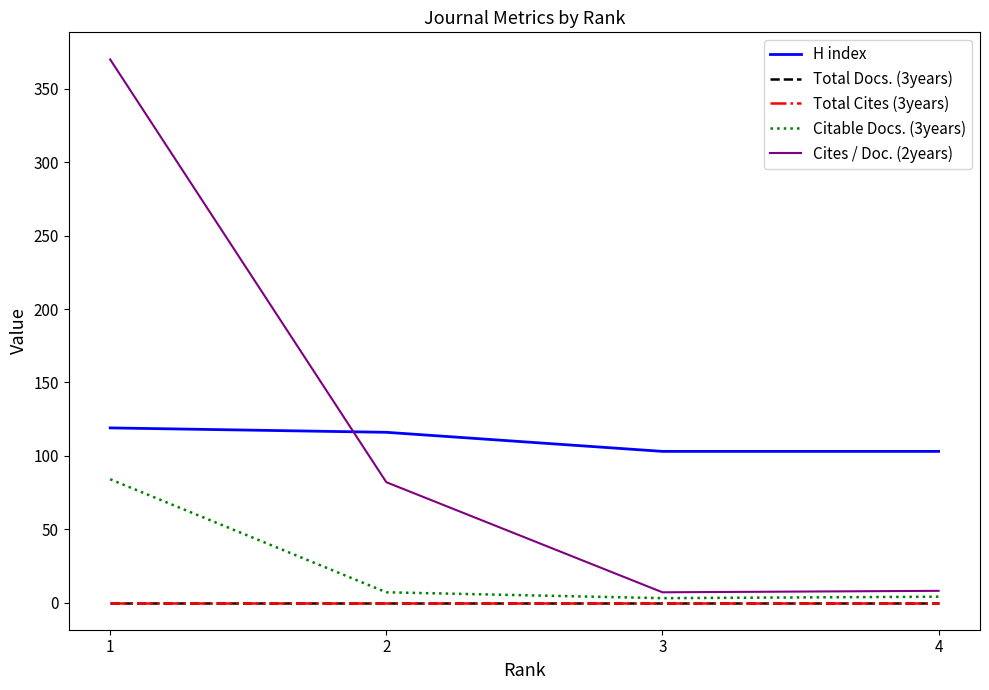

Is this an area chart (filled region under the line)?

No